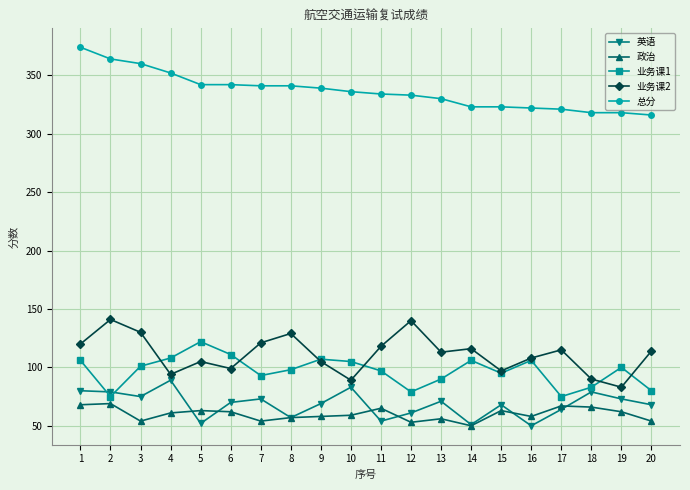

Is the value of 业务课1 at 3 greater than the value of 业务课2 at 16?

No